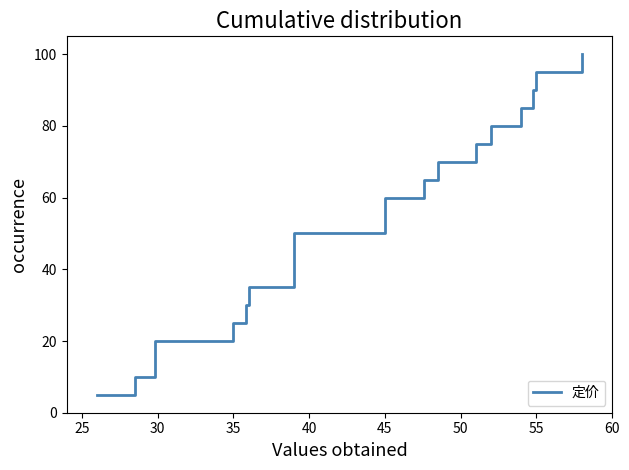

Count the number of data series in this chart.

1